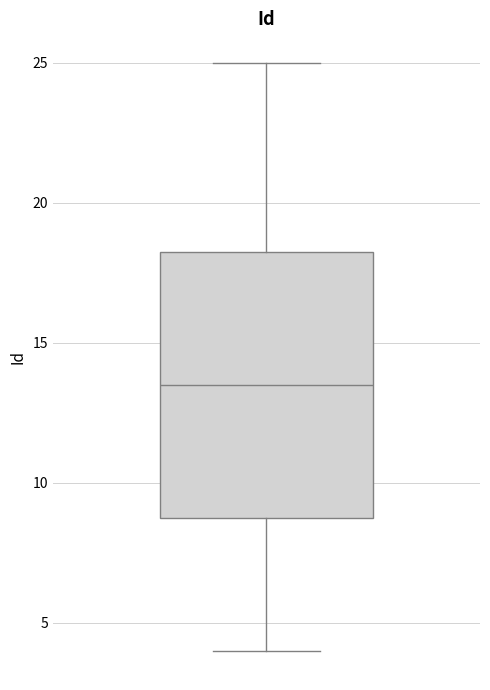

Where is the upper edge of the box on the y-axis? The values are not printed on the chart, so give them approximately, as read against the axis.

18.5